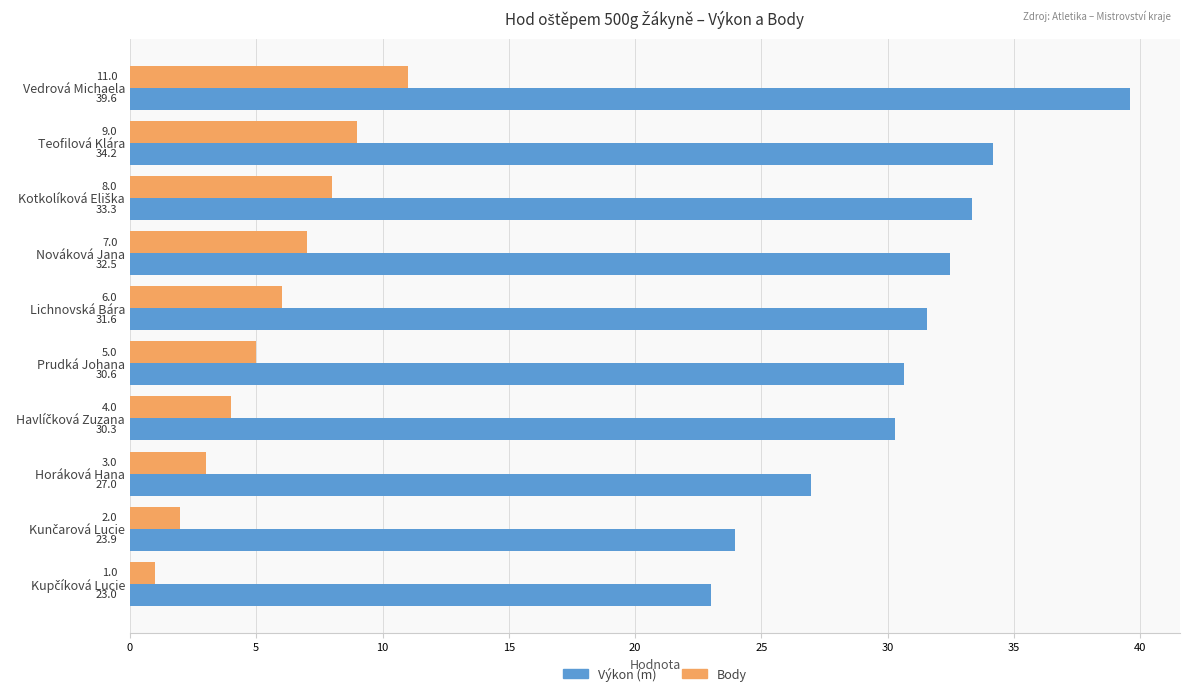

Which series has the largest total across all categories?

Výkon (m)